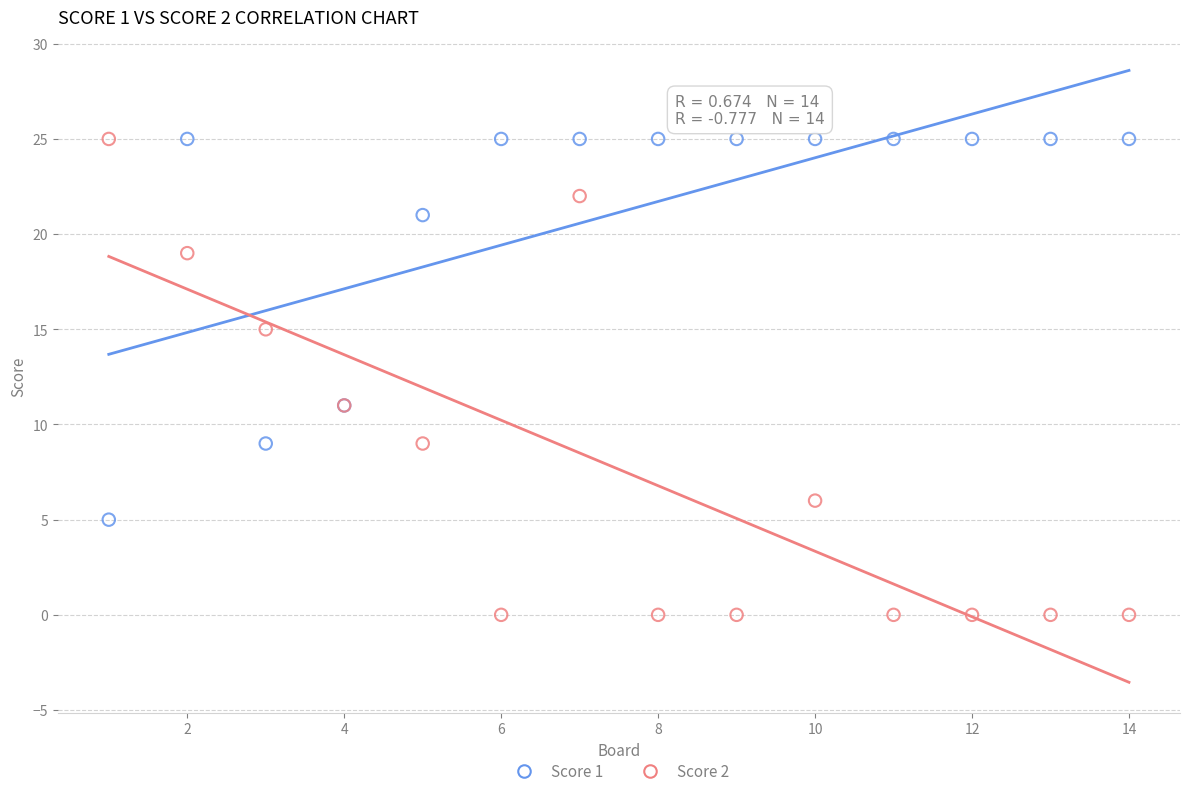

What is the X range (max minus min) for the scatter plot?

13